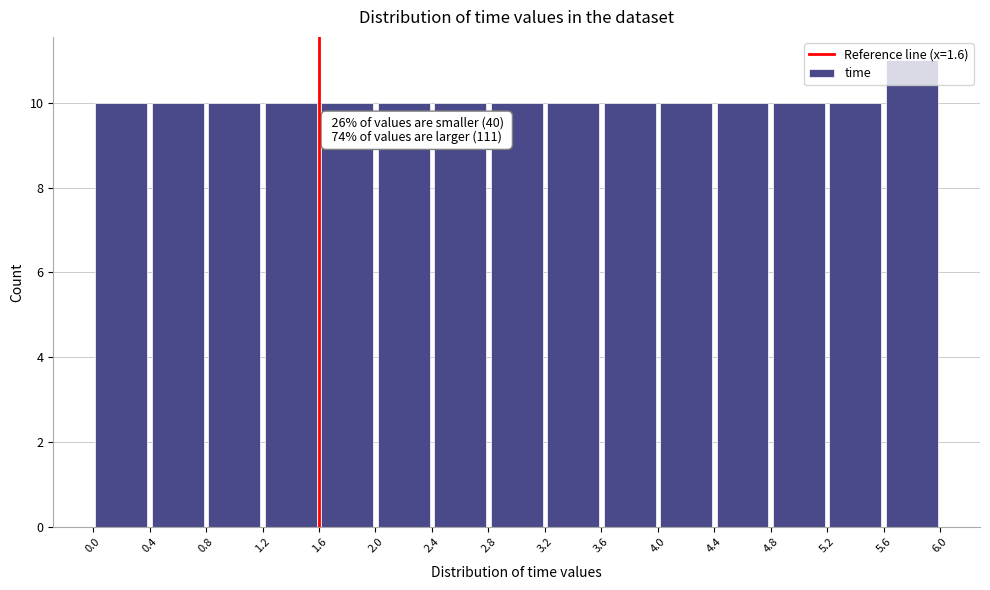

Over which range of the x-axis is the bar tallest?

5.6 to 6.0